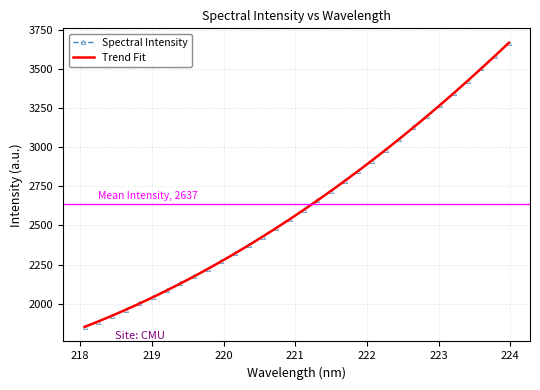

What is the difference between the values at 218.6332 and 221.6902?

819.0